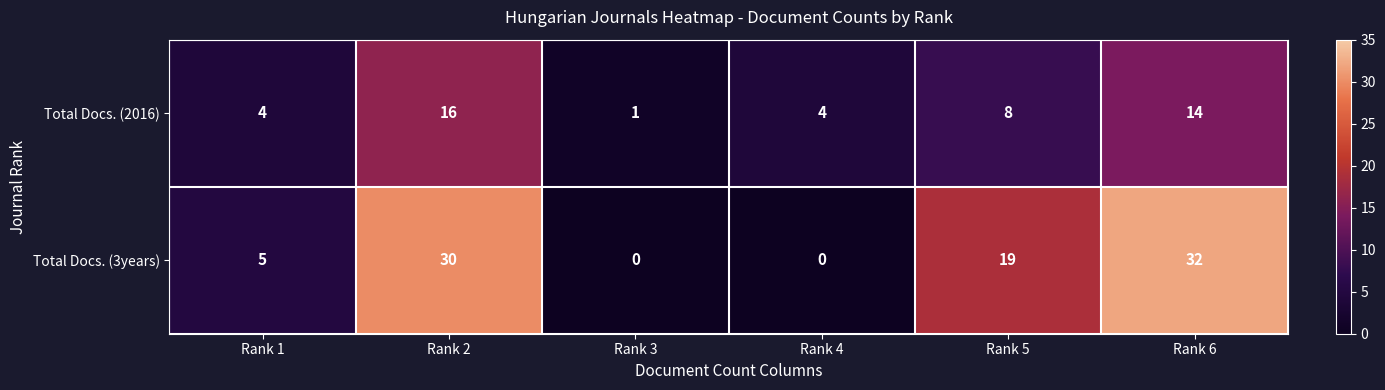

What is the sum of all Total Docs. (3years) values?

86